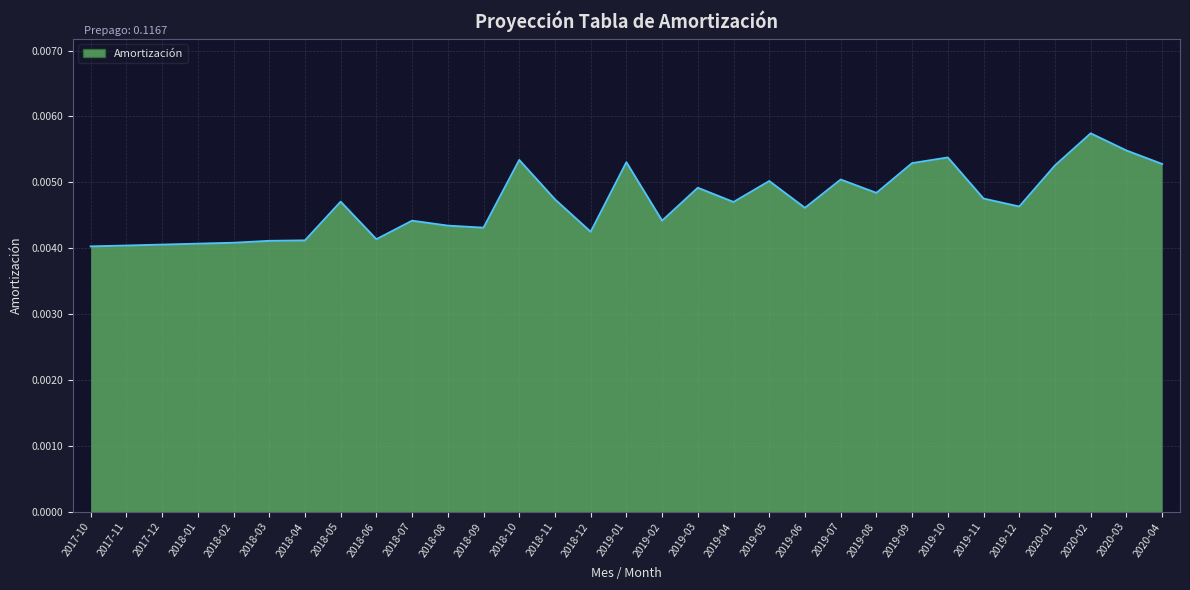

What position from the right is 2020-04?

1